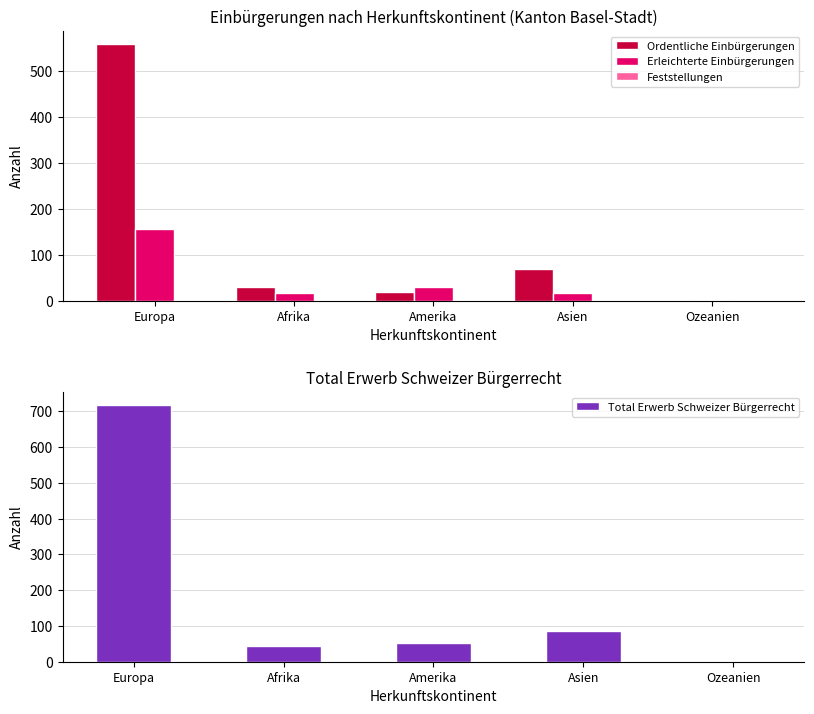

What is the label of the 2nd bar from the left?

Afrika